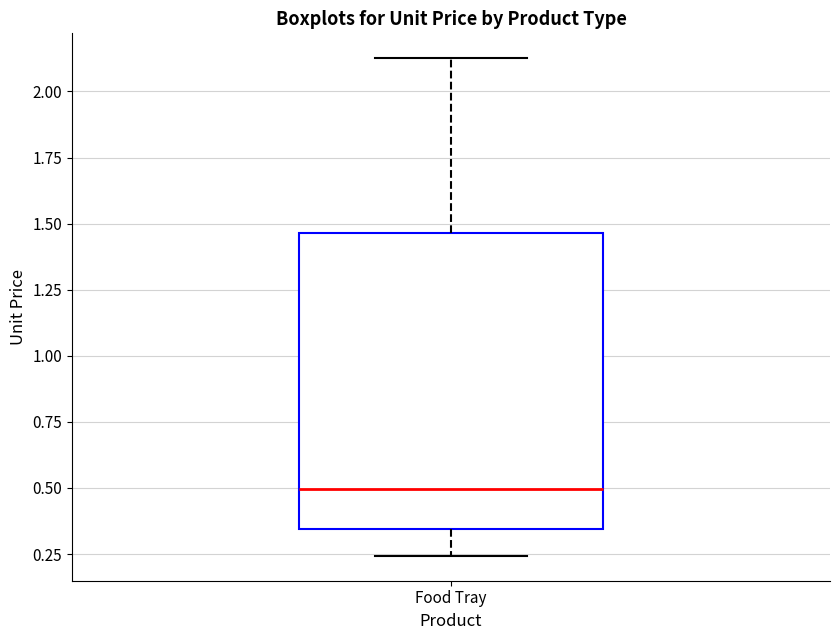

Where is the lower edge of the box for Food Tray on the y-axis? The values are not printed on the chart, so give them approximately, as read against the axis.

0.35